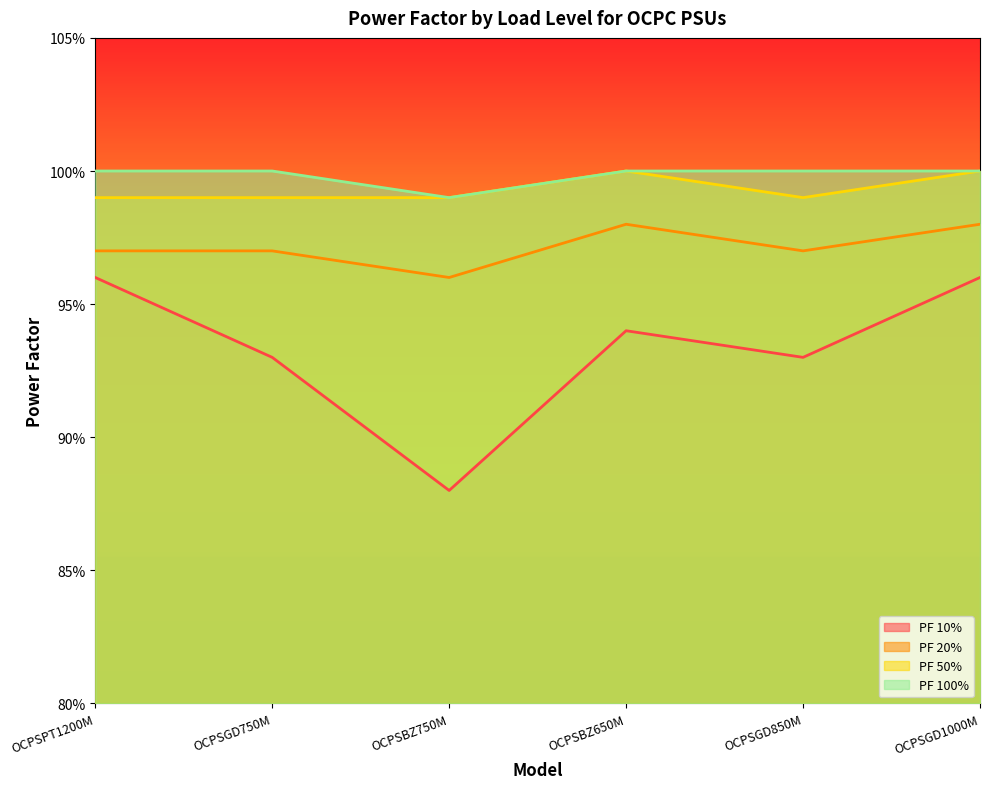

What is the label of the 4th point from the left?

OCPSBZ650M